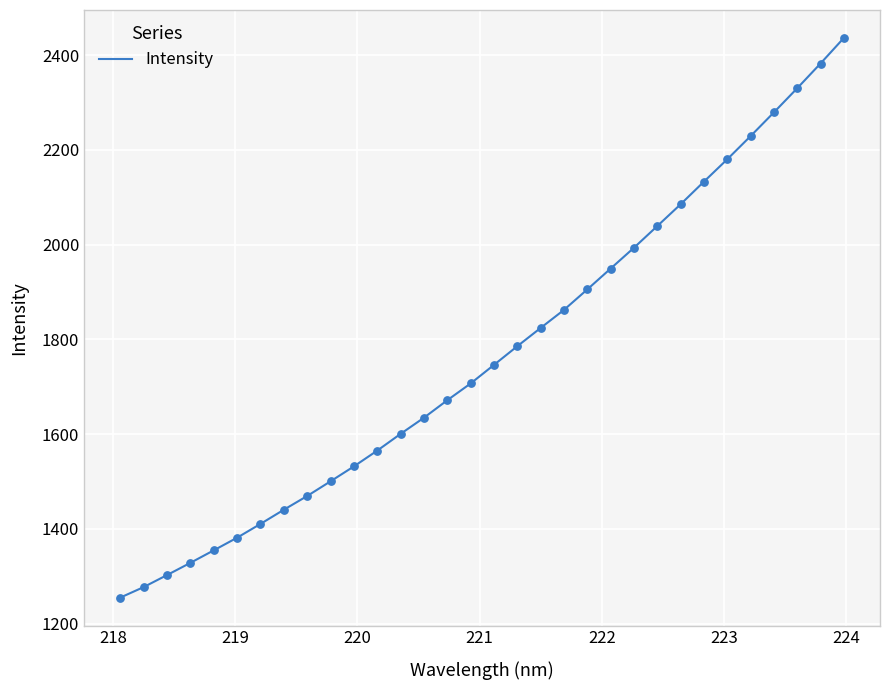

What is the difference between the maximum and minimum values?

1180.9